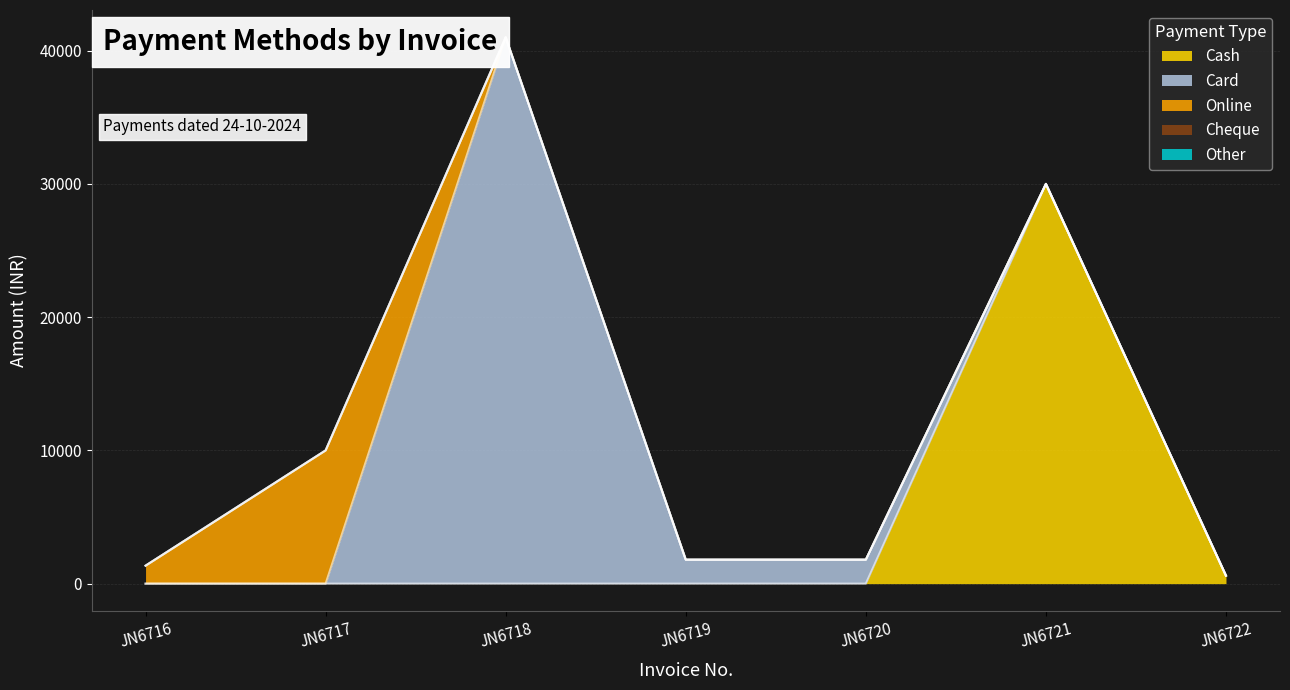

Reading left to right, extract all data points from this chart.

Cash: JN6716=0	JN6717=0	JN6718=0	JN6719=0	JN6720=0	JN6721=30000	JN6722=600
Card: JN6716=0	JN6717=0	JN6718=41000	JN6719=1800	JN6720=1800	JN6721=0	JN6722=0
Online: JN6716=1350	JN6717=10000	JN6718=0	JN6719=0	JN6720=0	JN6721=0	JN6722=0
Cheque: JN6716=0	JN6717=0	JN6718=0	JN6719=0	JN6720=0	JN6721=0	JN6722=0
Other: JN6716=0	JN6717=0	JN6718=0	JN6719=0	JN6720=0	JN6721=0	JN6722=0